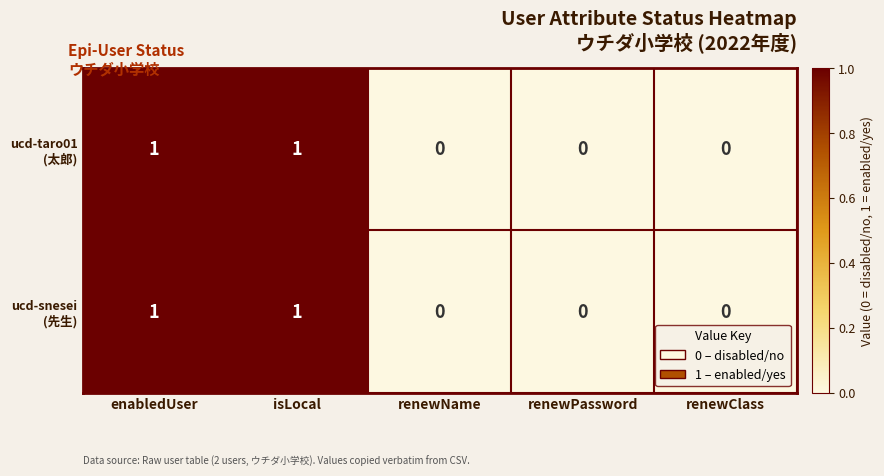

Rank the series by their maximum value, from highest to lowest.

ucd-taro01 (太郎), ucd-snesei (先生)